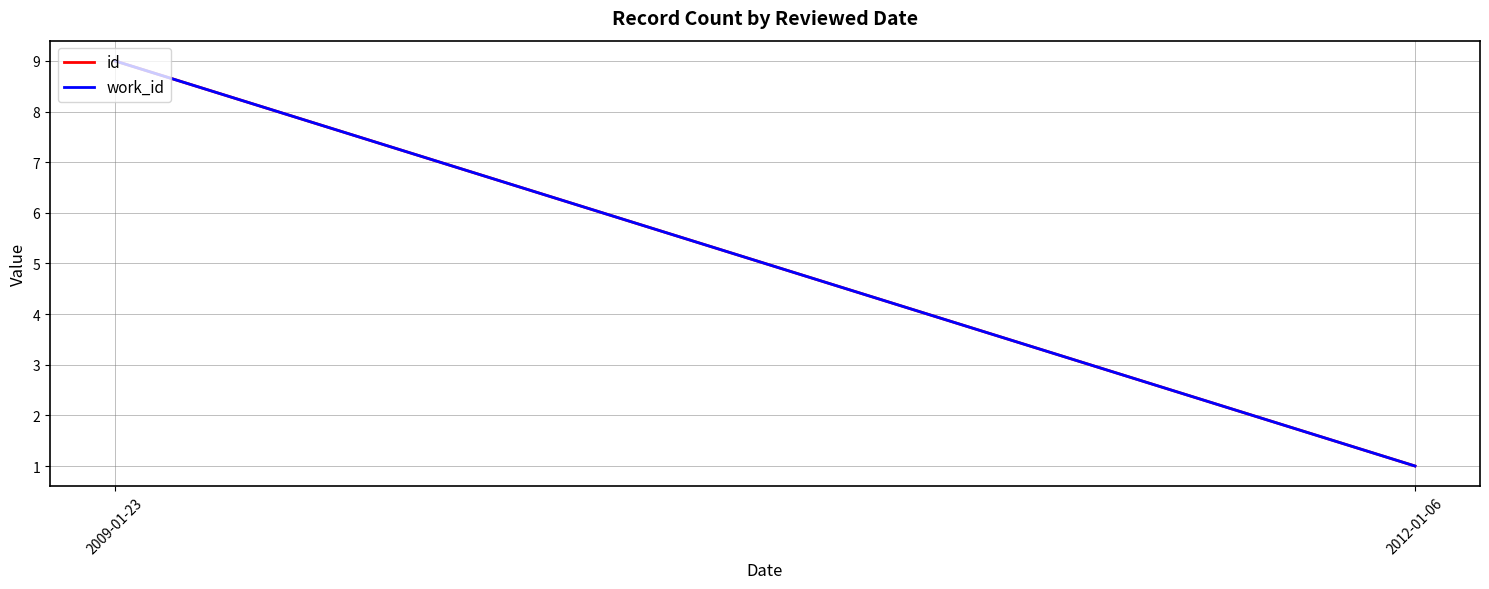

At which category does the chart reach its minimum across all series?

2012-01-06